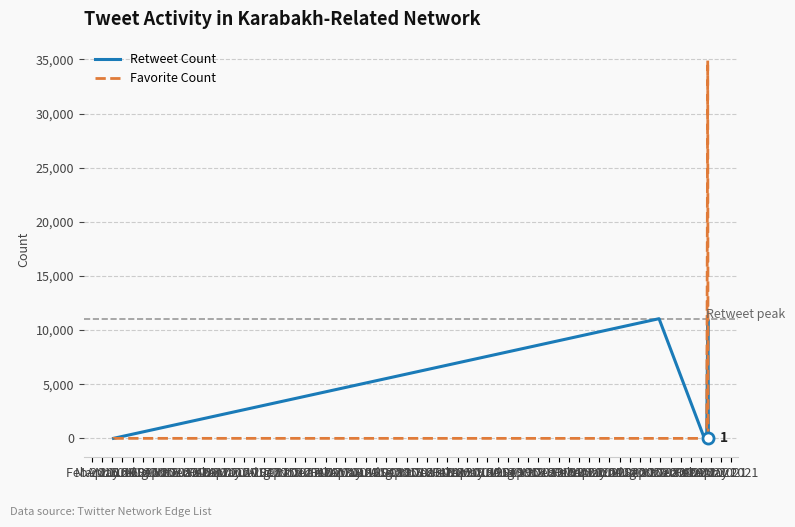

At how many categories does at least one series exceed 2206?

3